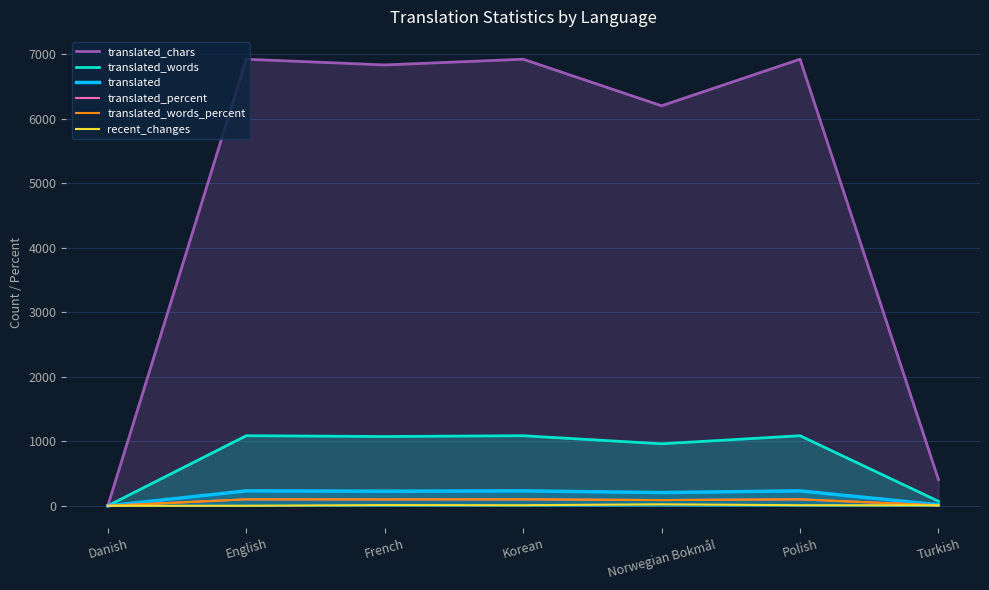

What position from the right is Danish?

7